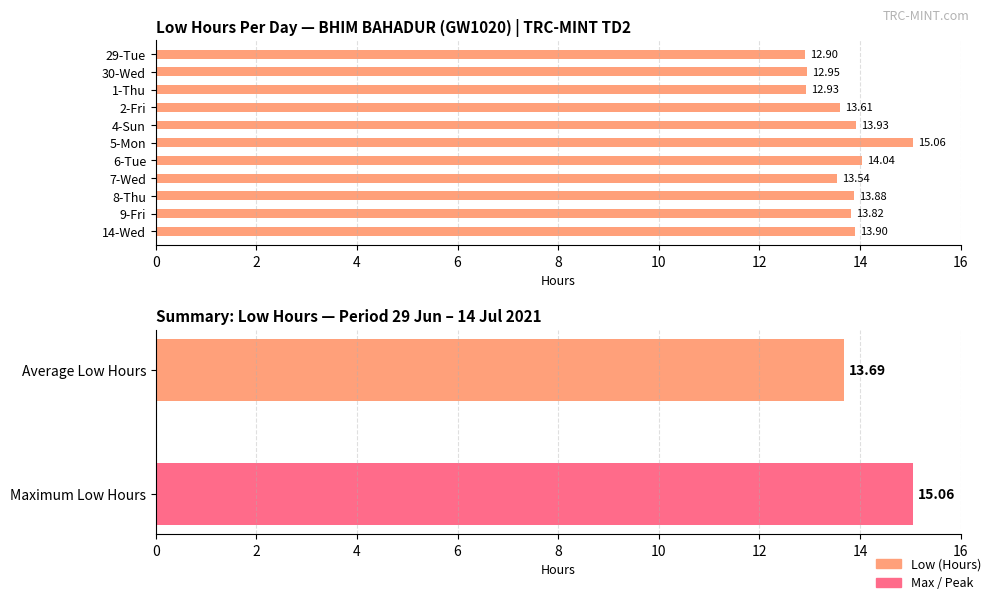

Reading right to left, list all the values displayed in this chart.

13.9	13.8	13.9	13.5	14.0	15.1	13.9	13.6	12.9	12.9	12.9